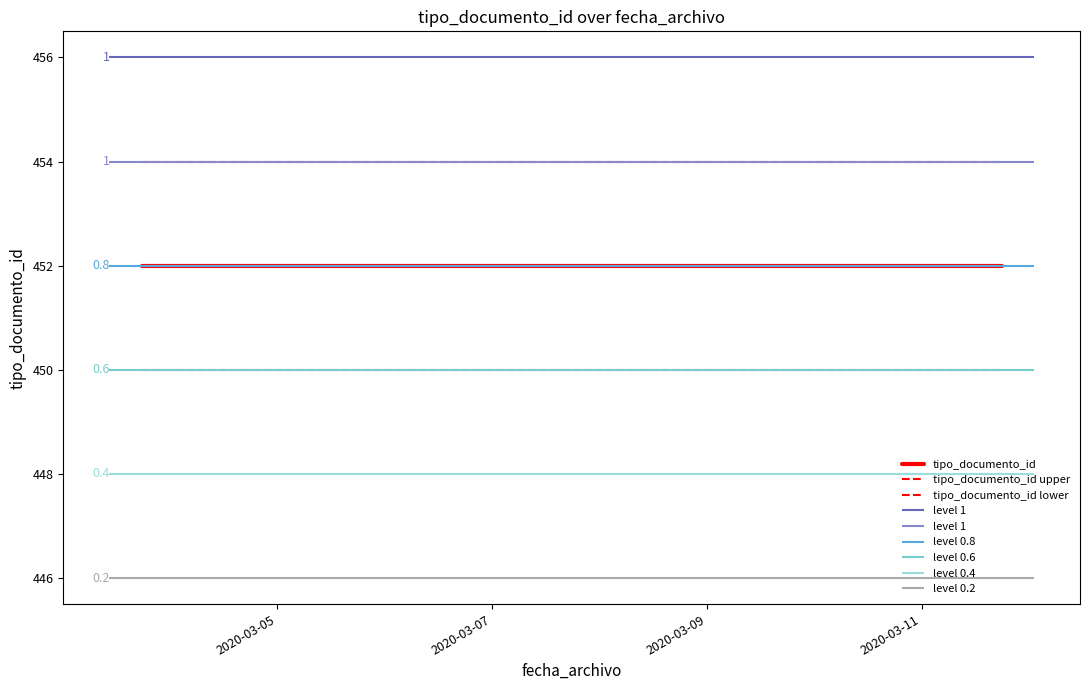

The value of tipo_documento_id lower at 2020-03-05 is 199. True or false?

False